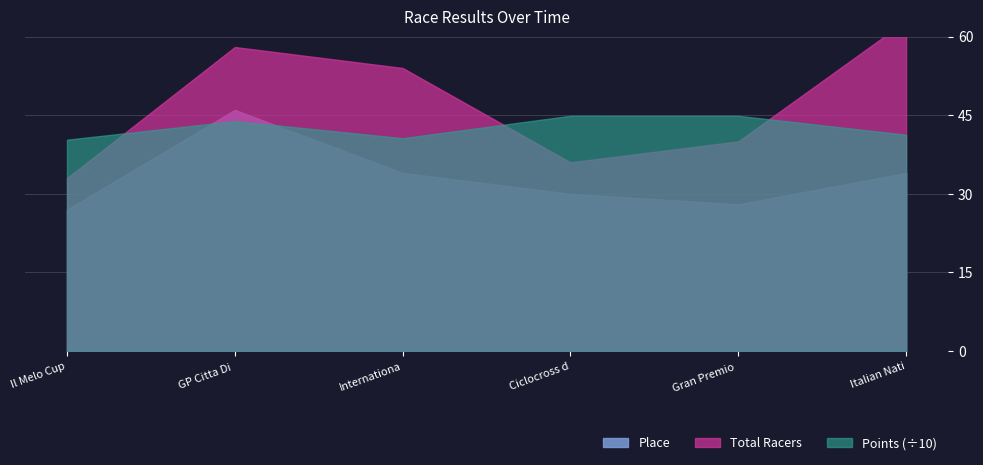

What is the minimum value for Total Racers?

33.0